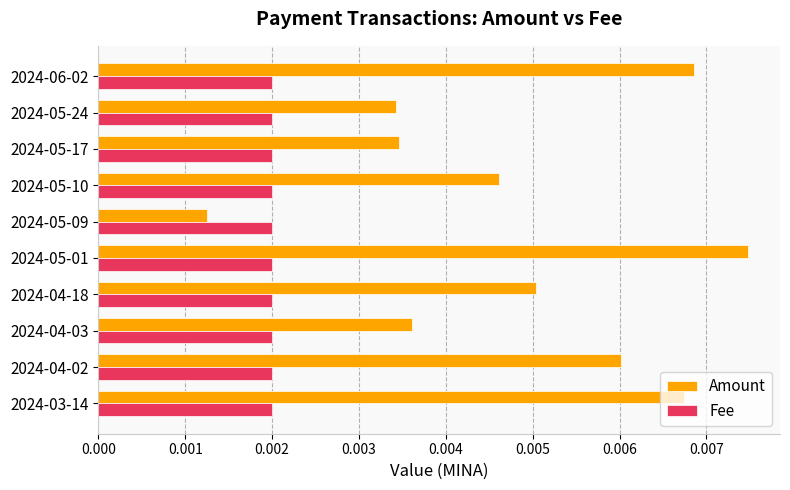

Rank the series at 2024-05-10 from highest to lowest value.

Amount, Fee